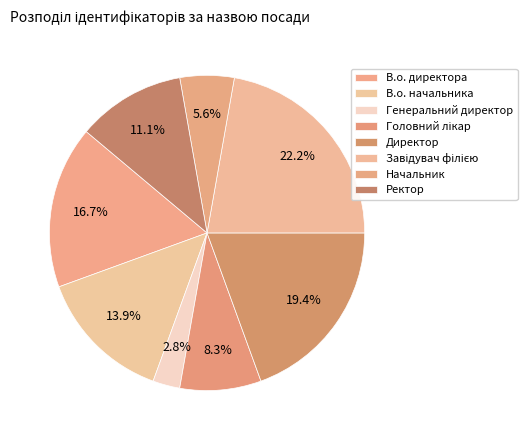

How many slices are in this pie chart?

8